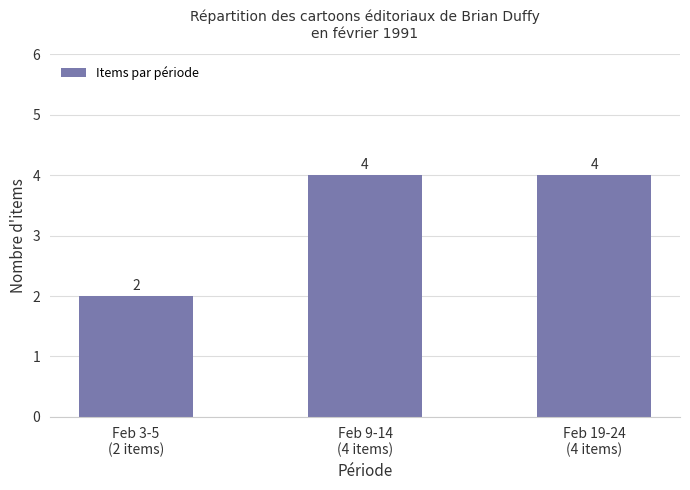

What is the value of the 2nd bar from the left?

4